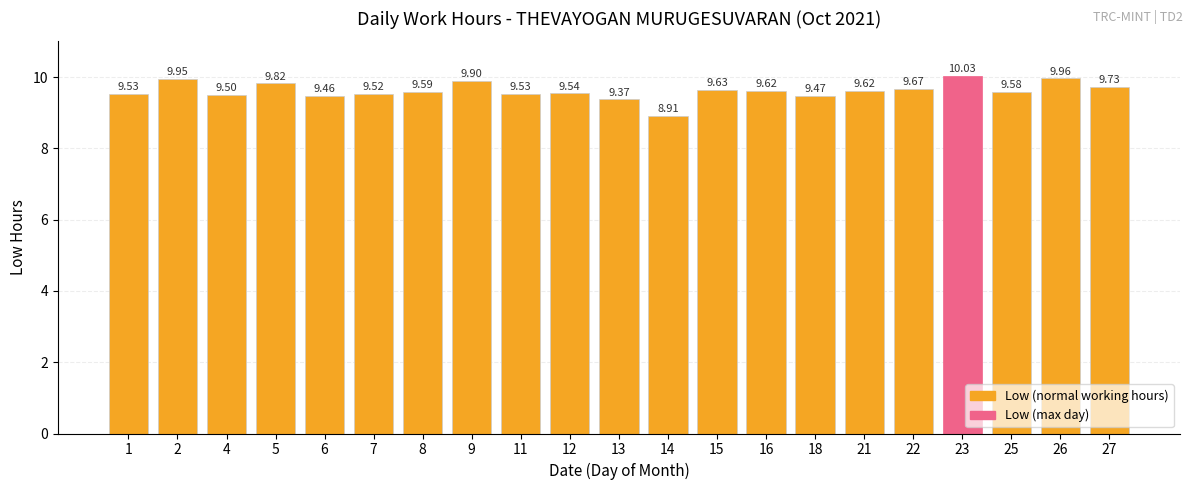

What is the difference between the maximum and minimum values?

1.1